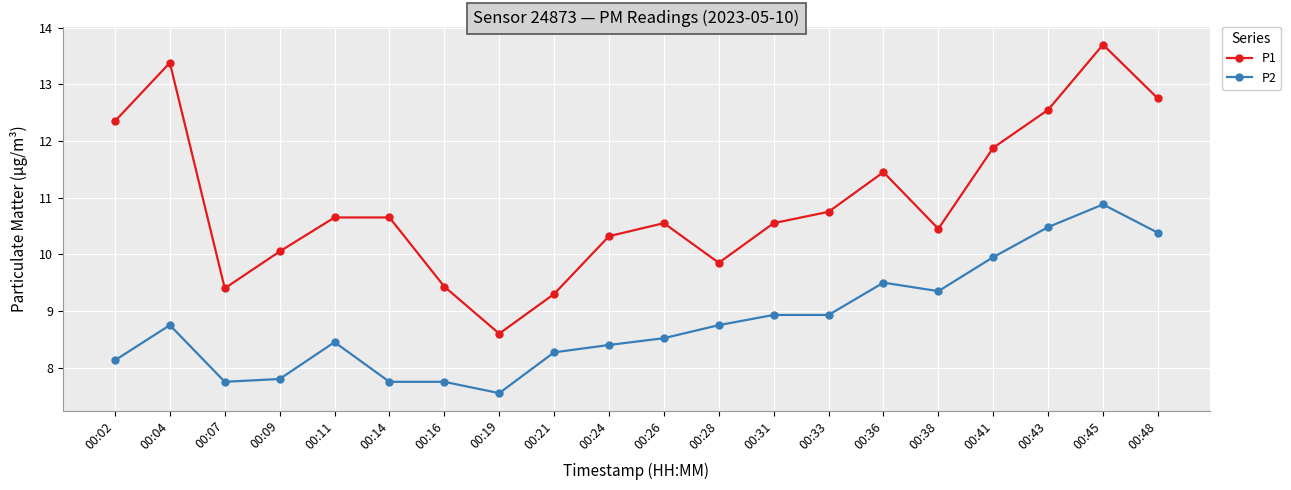

At which category does P1 reach its first local valley?

00:07